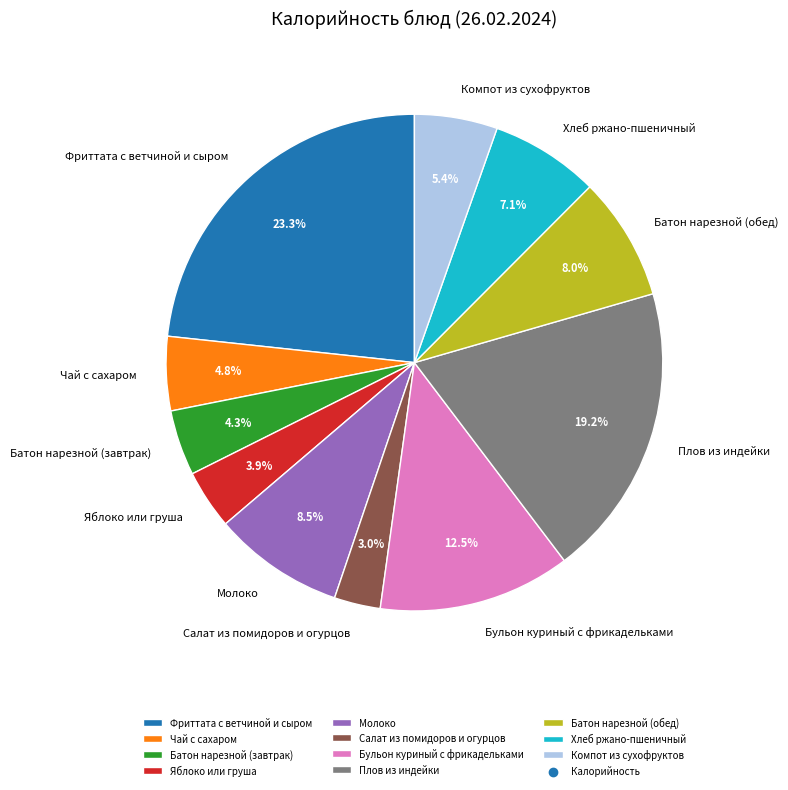

The Компот из сухофруктов slice represents 5% of the pie. True or false?

True